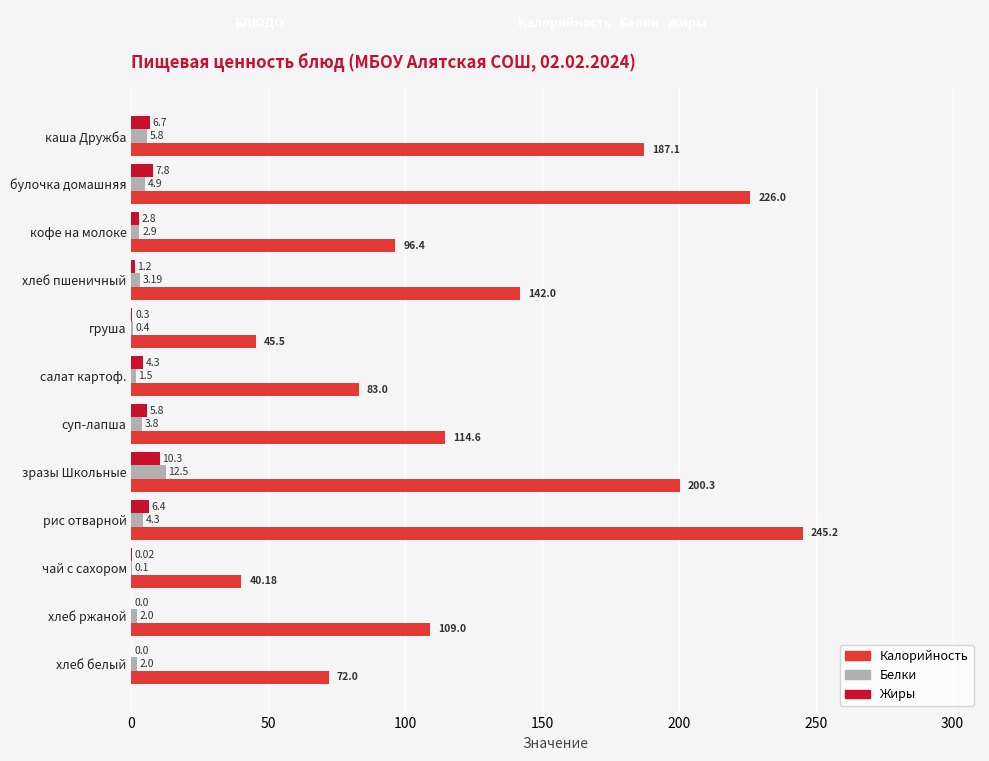

What are all the series names shown in the legend?

Калорийность, Белки, Жиры